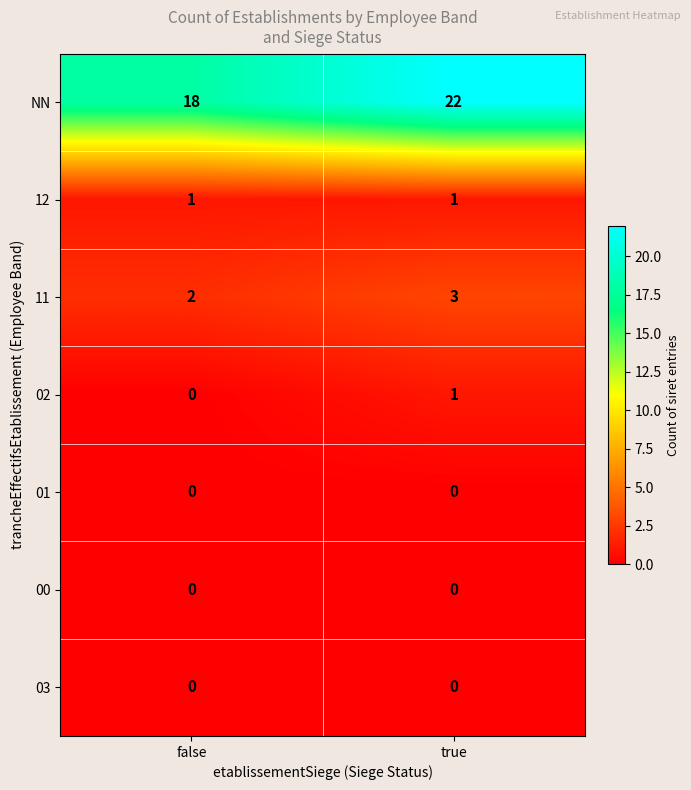

Reading left to right, extract all data points from this chart.

NN: false=18	true=22
12: false=1	true=1
11: false=2	true=3
02: false=0	true=1
01: false=0	true=0
00: false=0	true=0
03: false=0	true=0